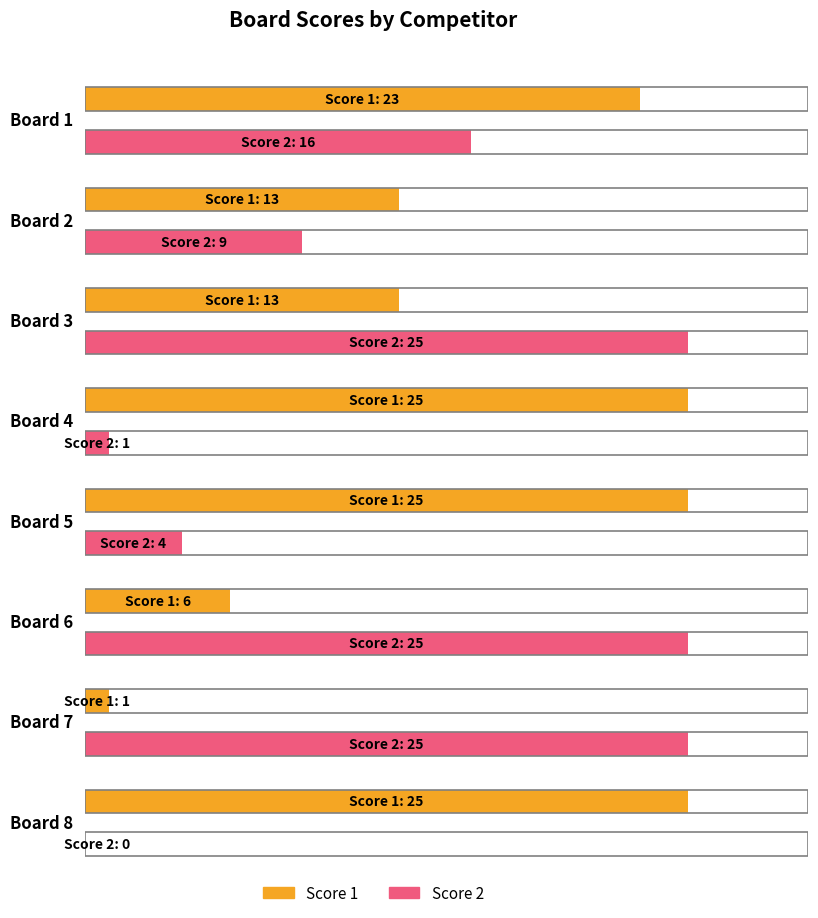

The Score 1 series shows 7 at Board 2. True or false?

False